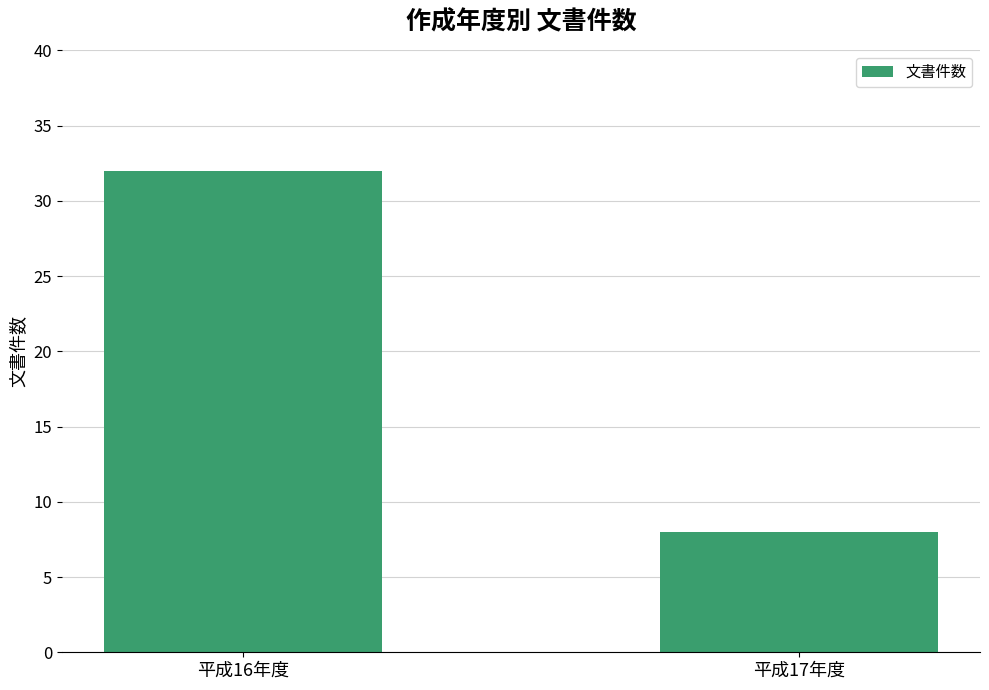

Read the value at 平成17年度, to the nearest 10.

10